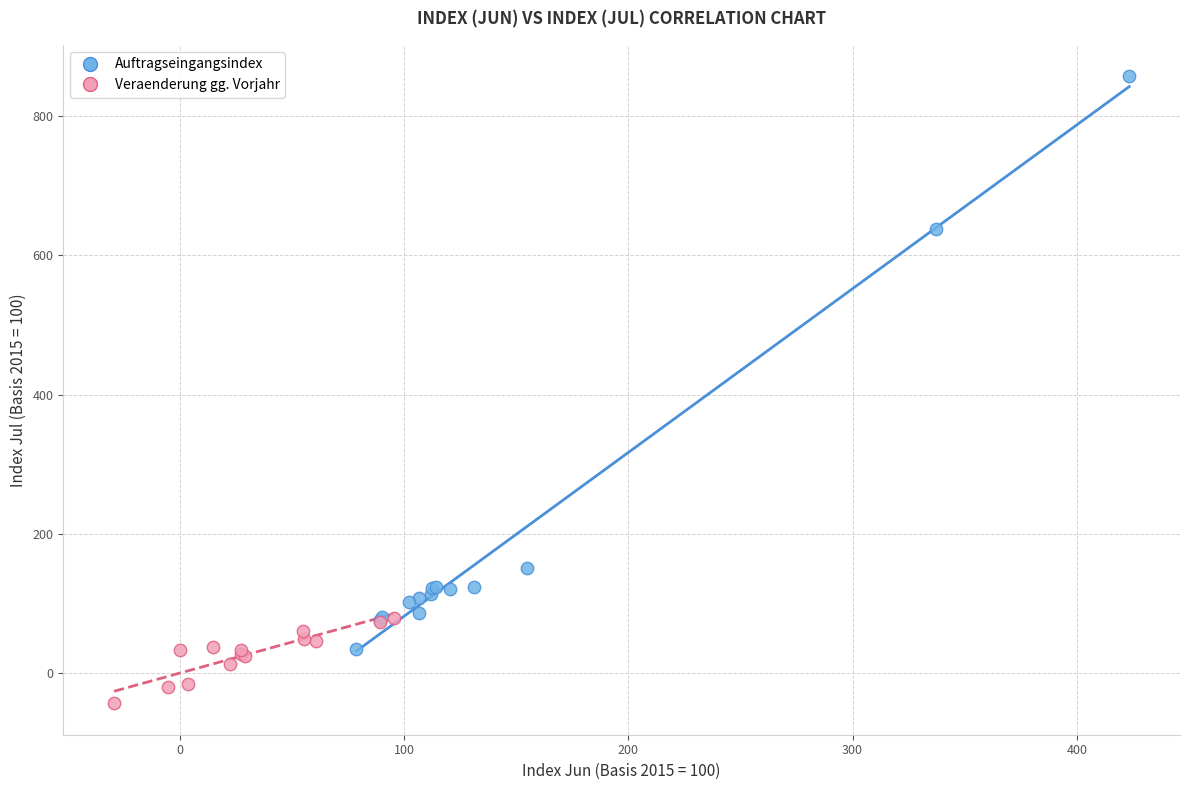

Which series contains the lowest Y value?

Veraenderung gg. Vorjahr